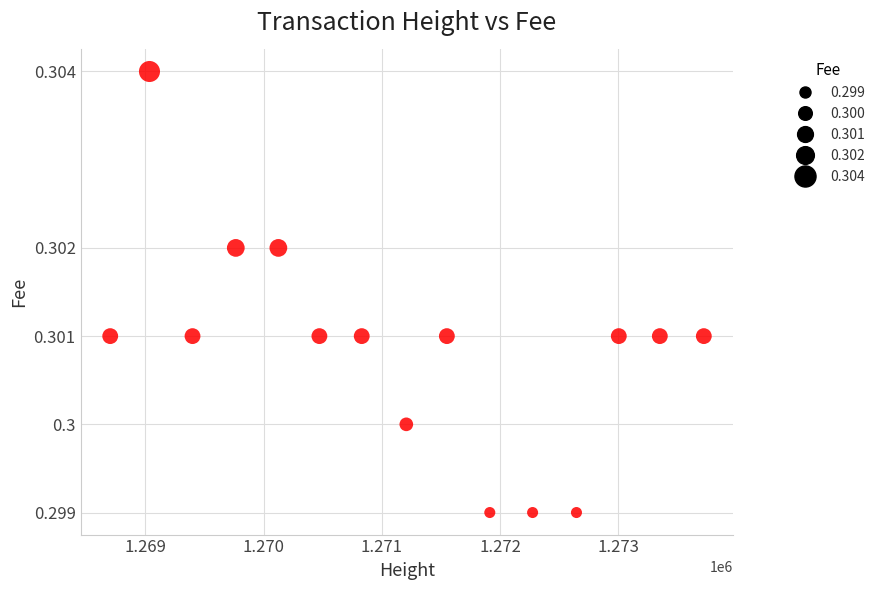

What is the range of X values (max minus min)?

5020.0